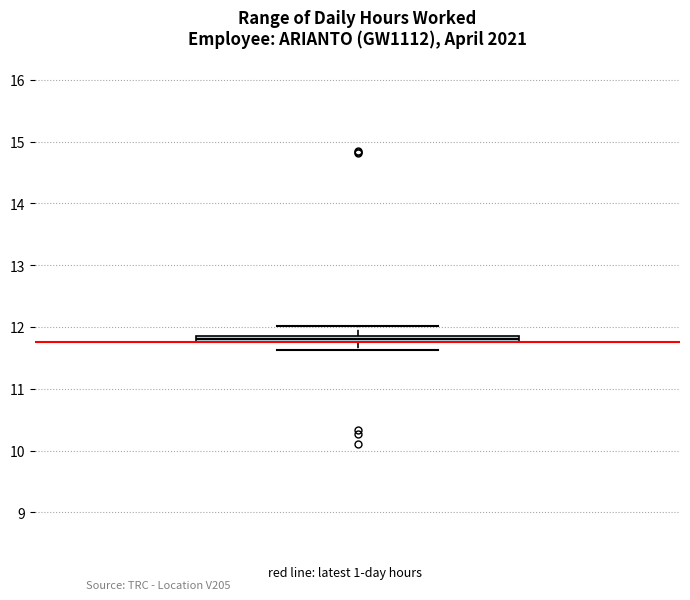

Where does the lower whisker of the box end on the y-axis? The values are not printed on the chart, so give them approximately, as read against the axis.

11.6